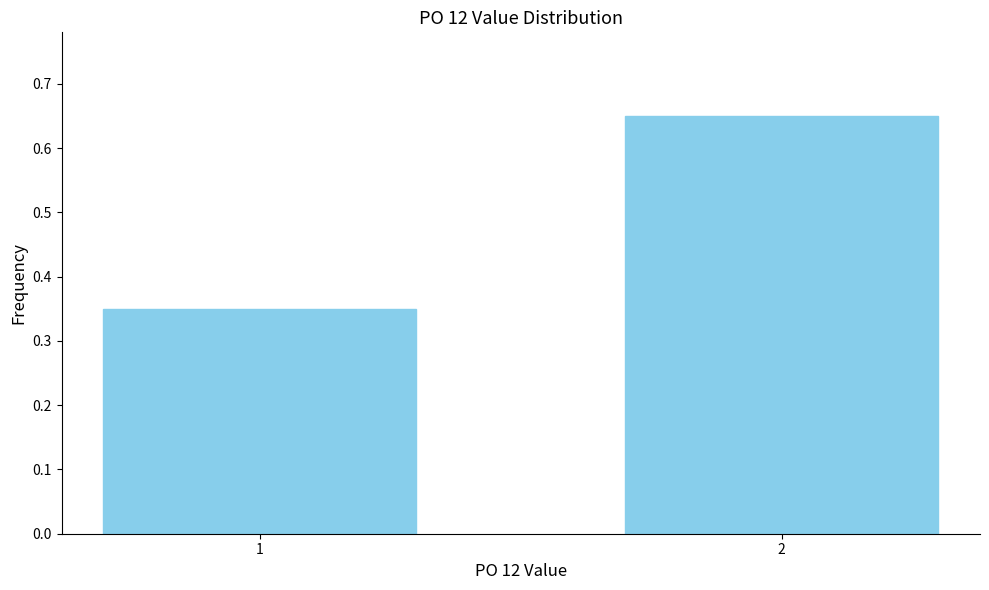

What is the sum of the values at 2 and 1?

1.0